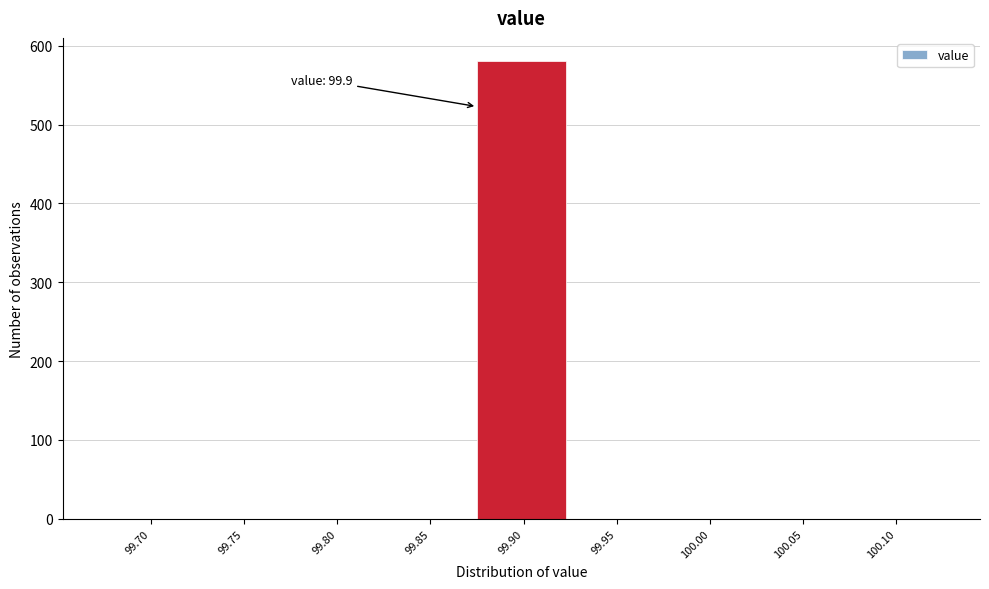

Reading left to right, transcribe all the data shown in this chart.

99.70=0	99.75=0	99.80=0	99.85=0	99.90=581	99.95=0	100.00=0	100.05=0	100.10=0